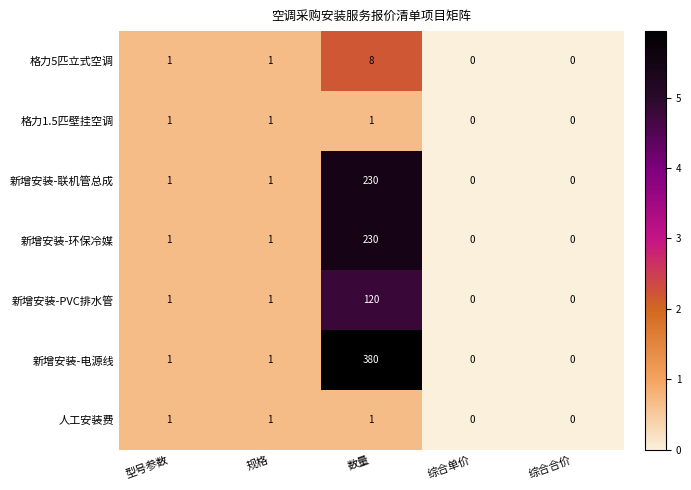

How many values in 格力1.5匹壁挂空调 are above zero?

3